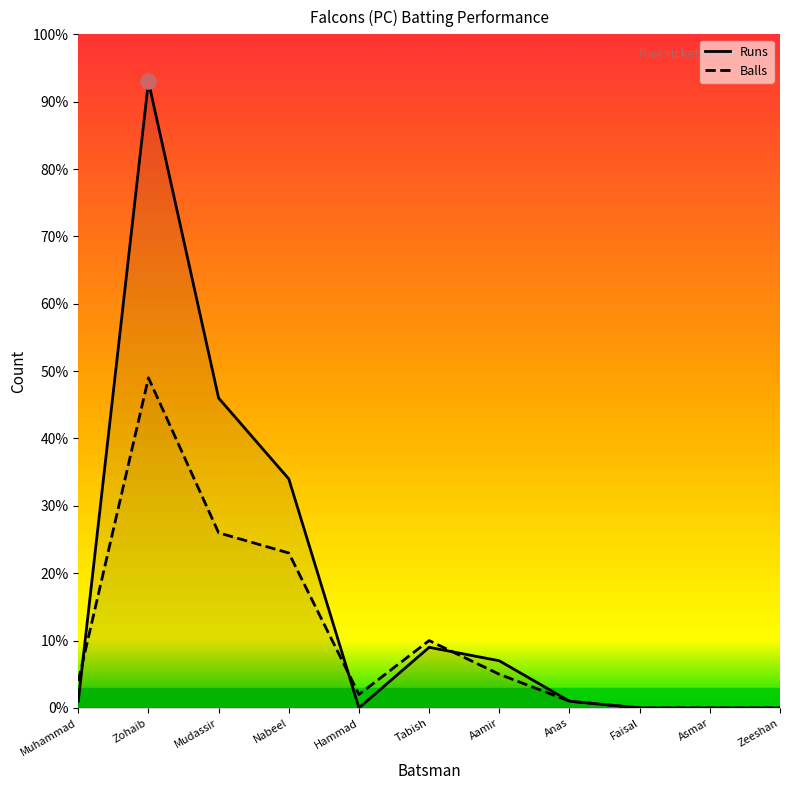

At which category is the sum across all series the highest?

Zohaib